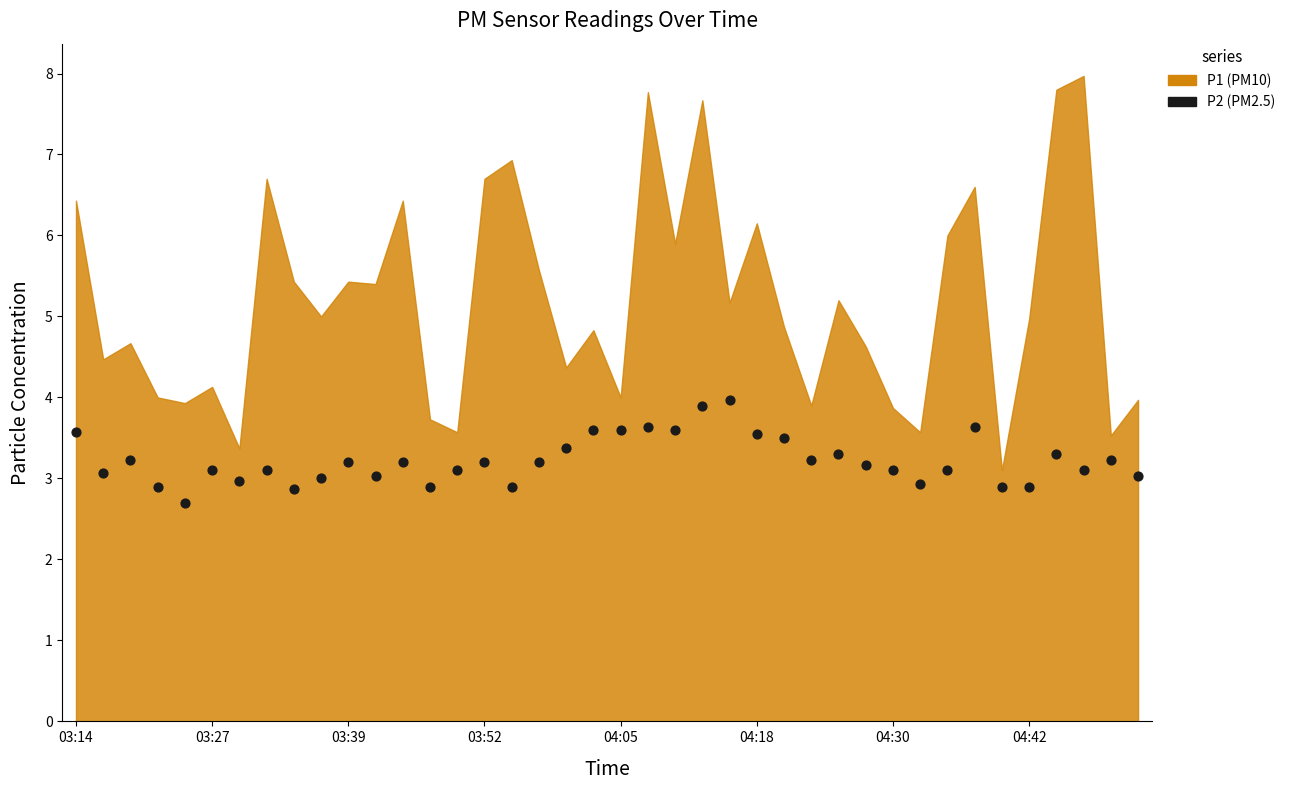

What is the range of Y values (max minus min)?

1.3